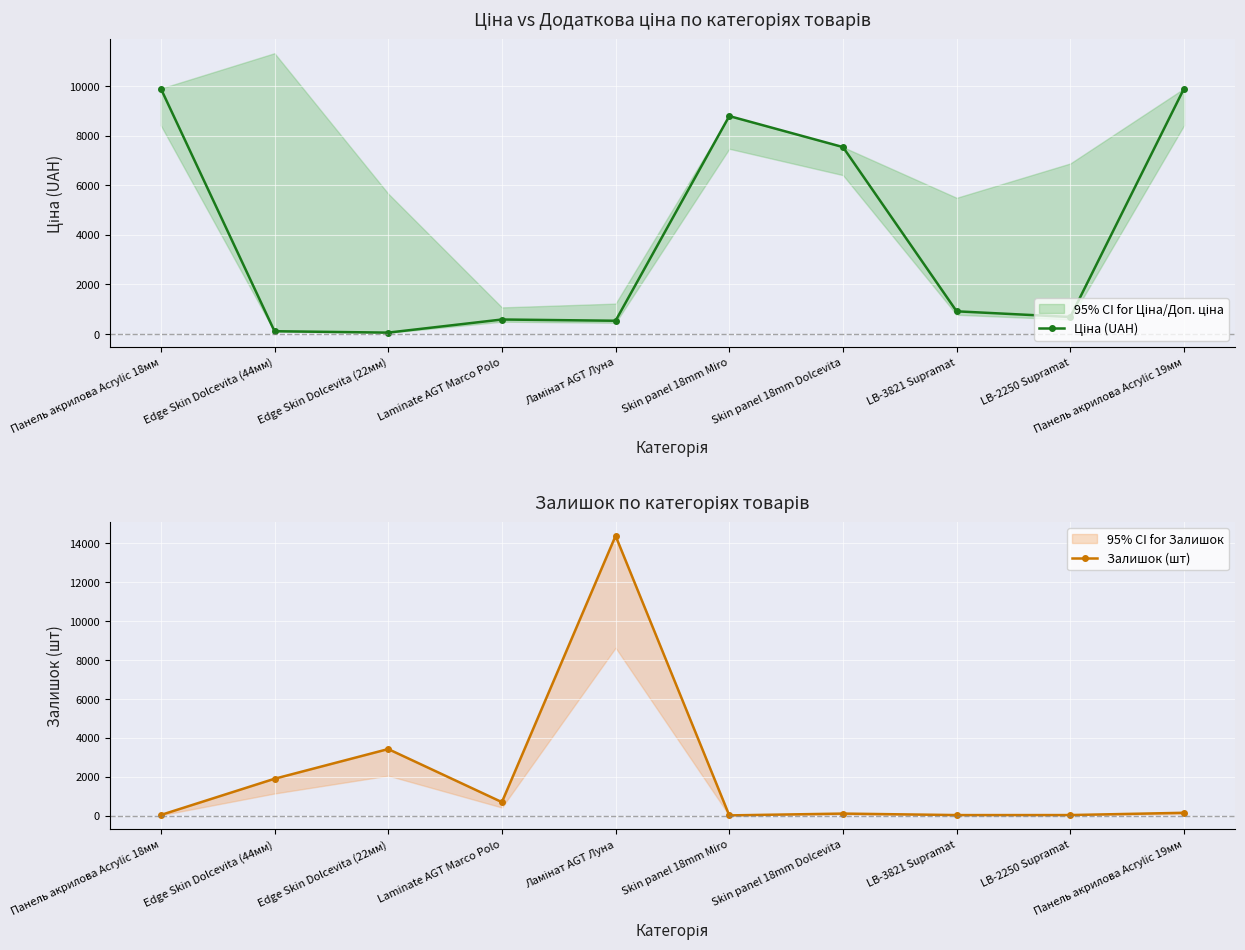

Reading left to right, transcribe all the data shown in this chart.

Ціна (UAH): Панель акрилова Acrylic 18мм=9908.5	Edge Skin Dolcevita (44мм)=113.3	Edge Skin Dolcevita (22мм)=56.7	Laminate AGT Marco Polo=586.0	Ламінат AGT Луна=535.4	Skin panel 18mm Miro=8797.6	Skin panel 18mm Dolcevita=7545.9	LB-3821 Supramat=916.3	LB-2250 Supramat=688.4	Панель акрилова Acrylic 19мм=9908.5
Залишок (шт): Панель акрилова Acrylic 18мм=31.0	Edge Skin Dolcevita (44мм)=1894.0	Edge Skin Dolcevita (22мм)=3422.0	Laminate AGT Marco Polo=692.0	Ламінат AGT Луна=14389.0	Skin panel 18mm Miro=10.0	Skin panel 18mm Dolcevita=103.0	LB-3821 Supramat=26.0	LB-2250 Supramat=27.0	Панель акрилова Acrylic 19мм=144.0